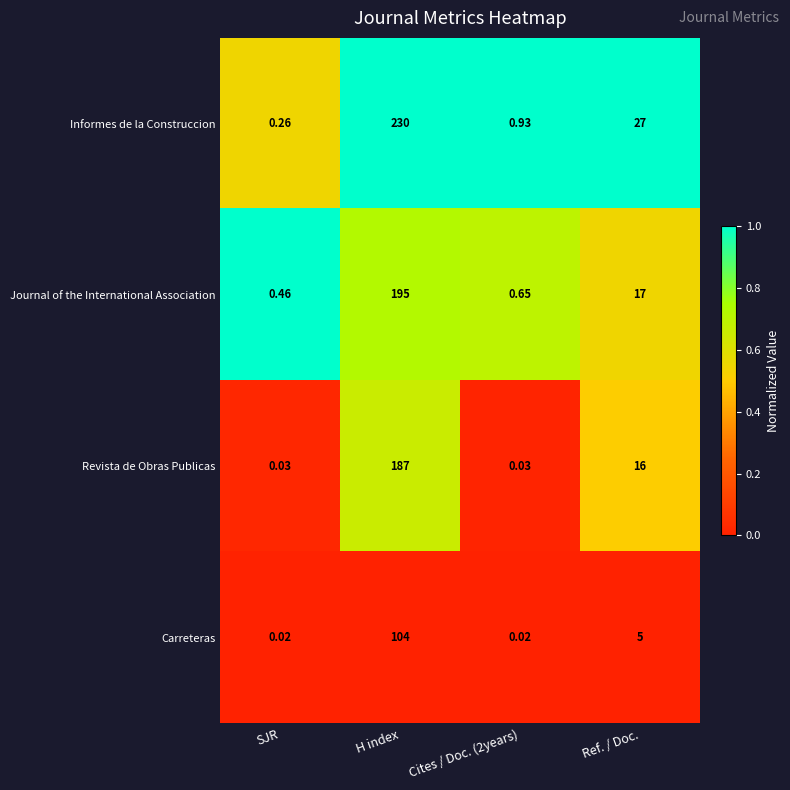

What is the difference between the highest and lowest values at Ref. / Doc.?

22.0